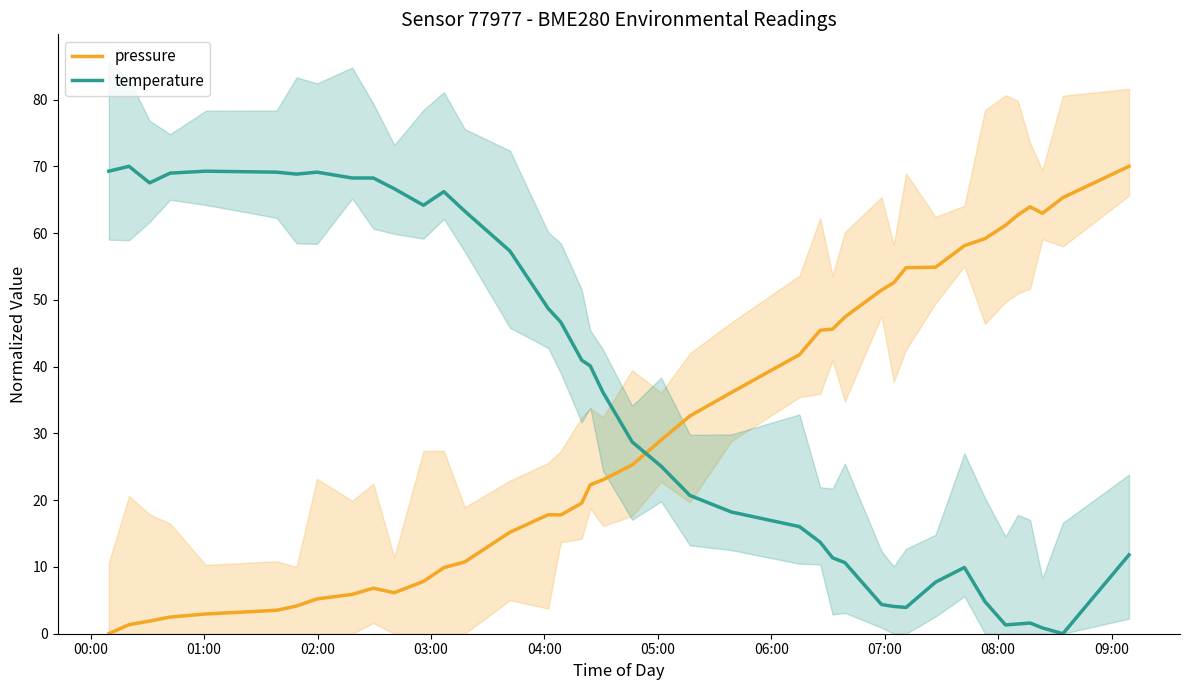

What is the maximum value for temperature?

70.0